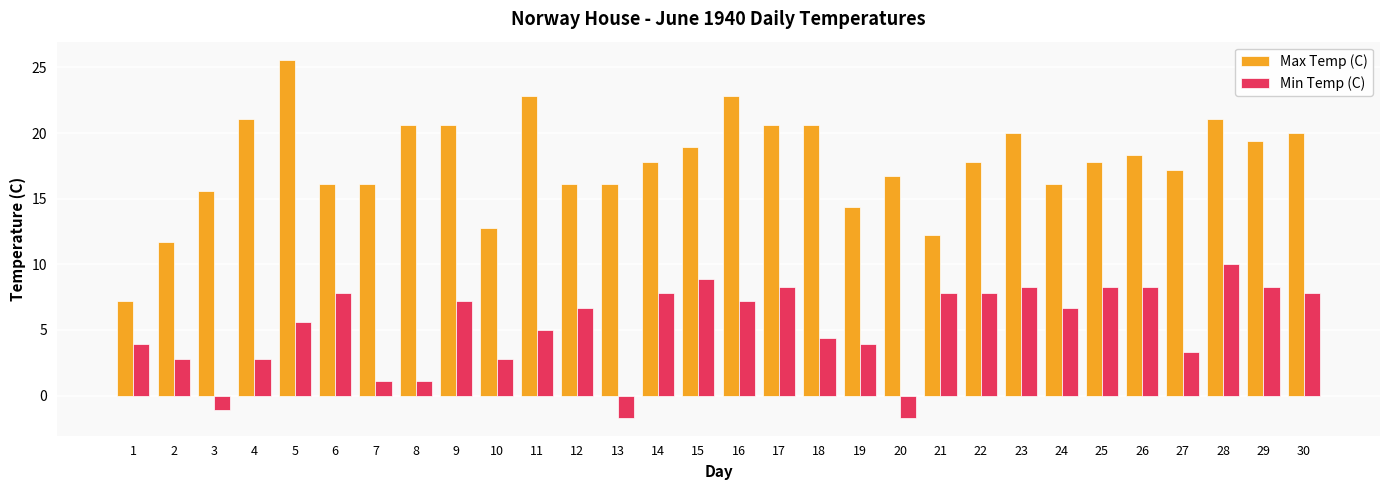

Is it true that Max Temp (C) equals 16.1 at 12?

True